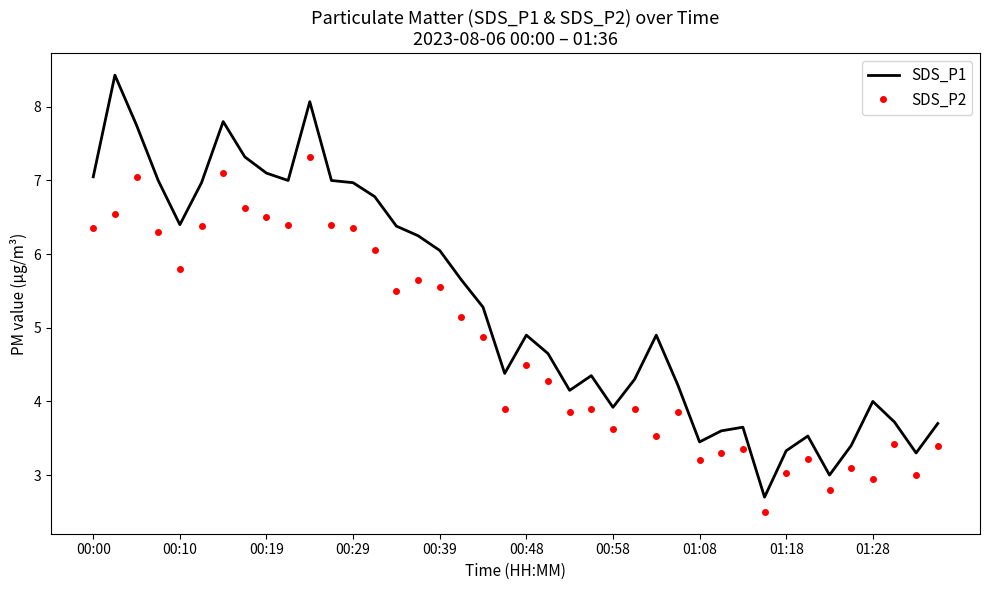

Which series has the largest total across all categories?

SDS_P1